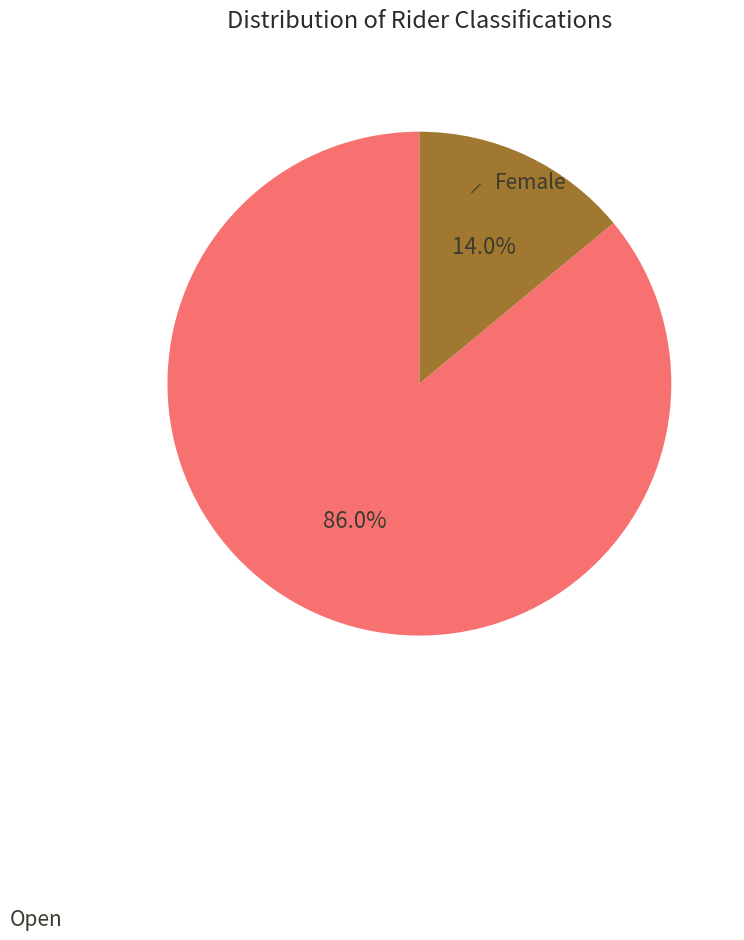

Does any single category account for the majority?

Yes